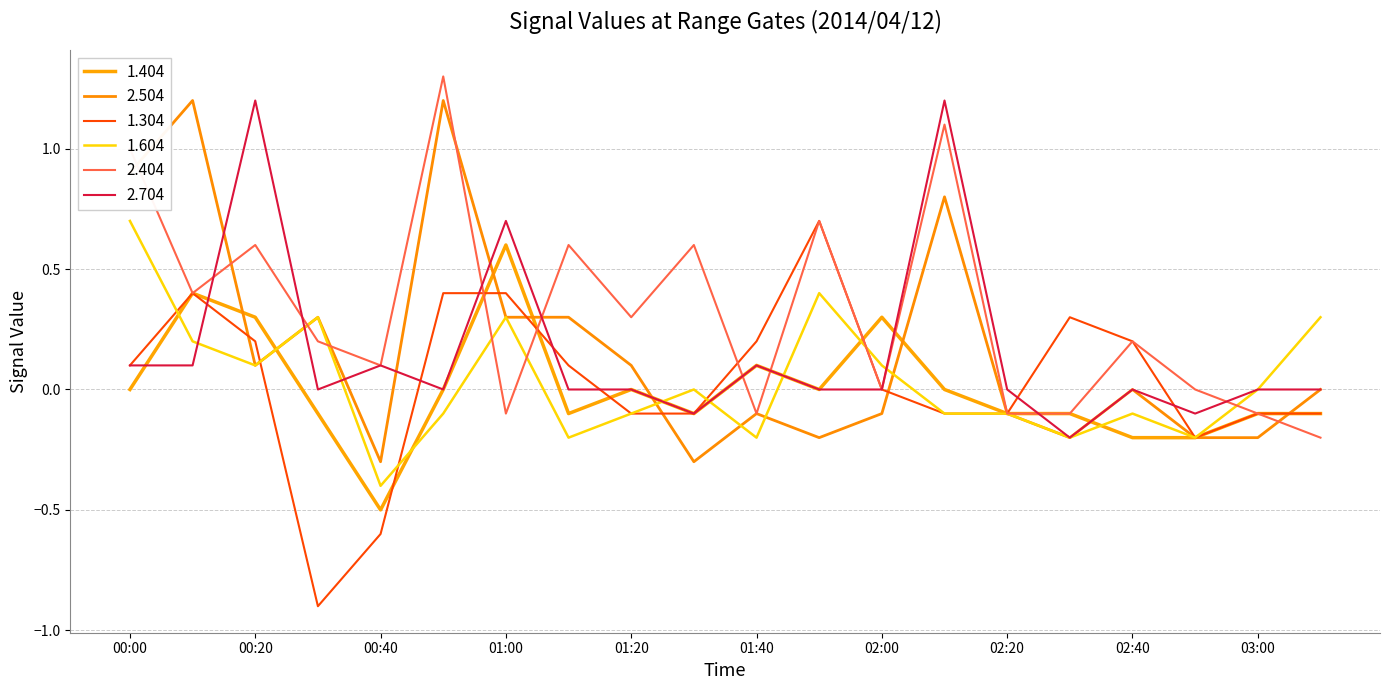

Does the chart have visible grid lines?

Yes